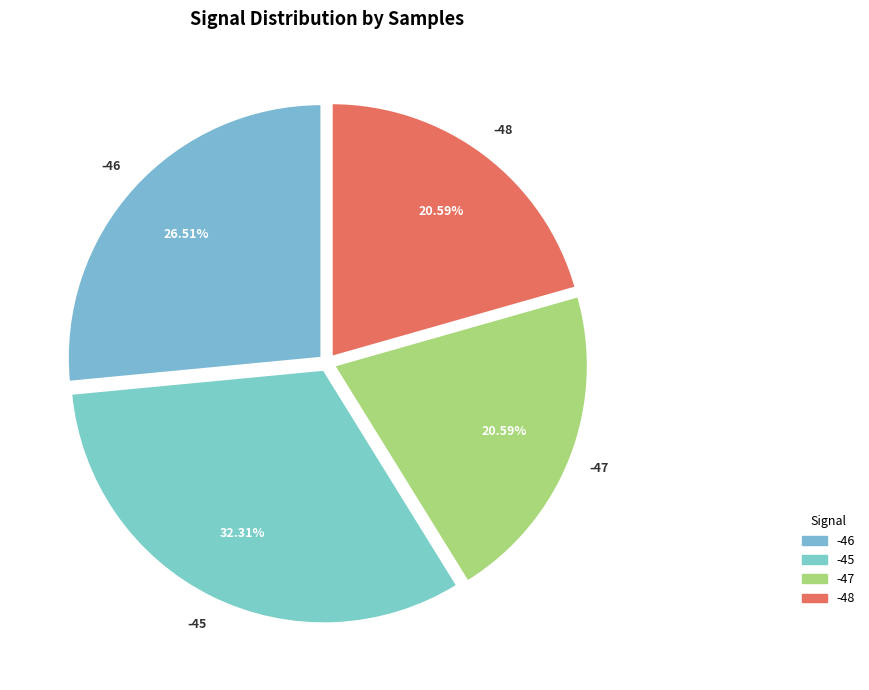

Count the number of slices in the pie.

4